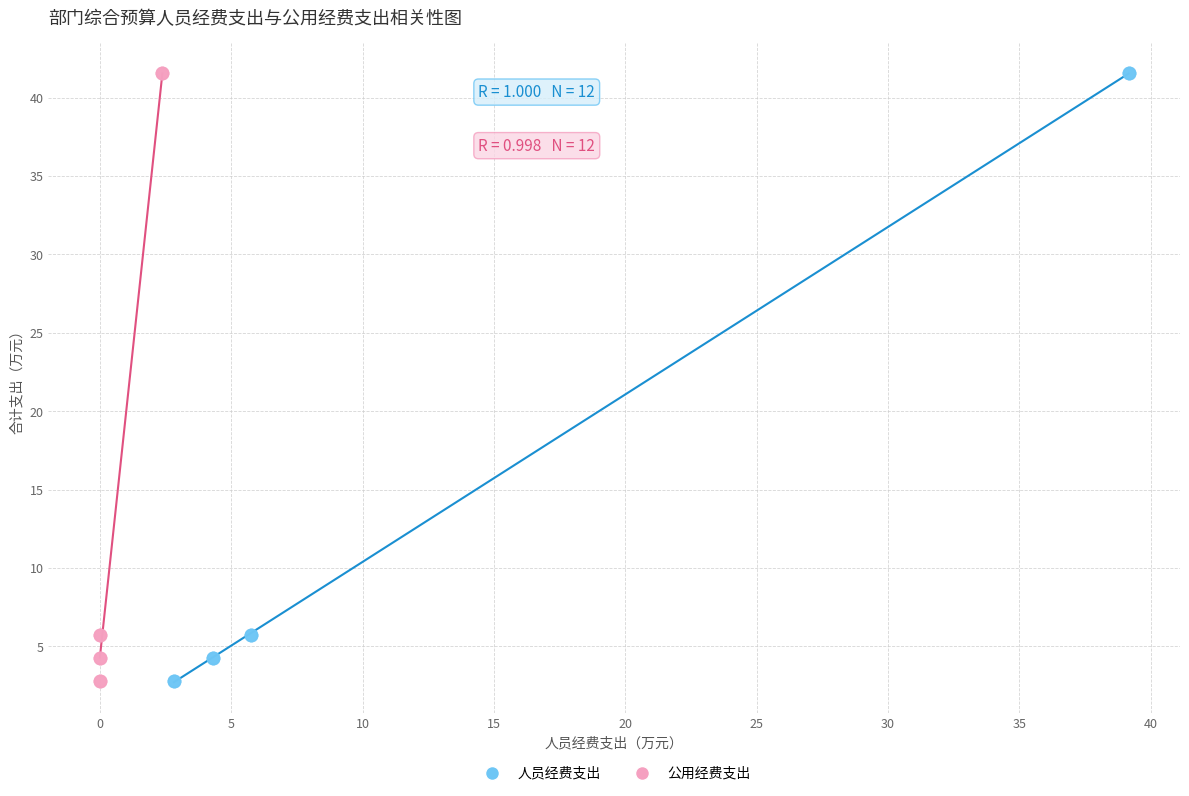

What are all the series names shown in the legend?

人员经费支出, 公用经费支出